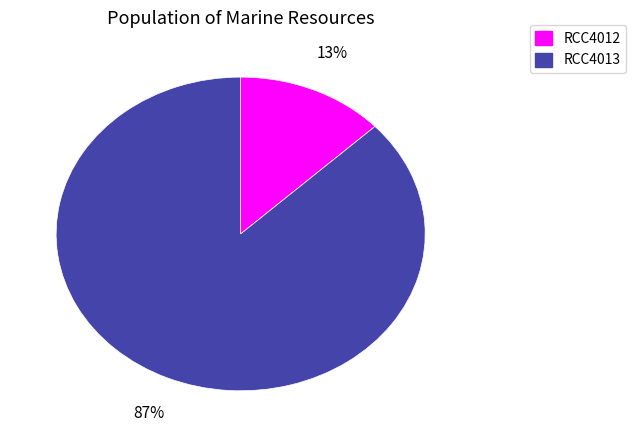

Approximately how many times larger is the value at RCC4012 compared to RCC4013?

0.1